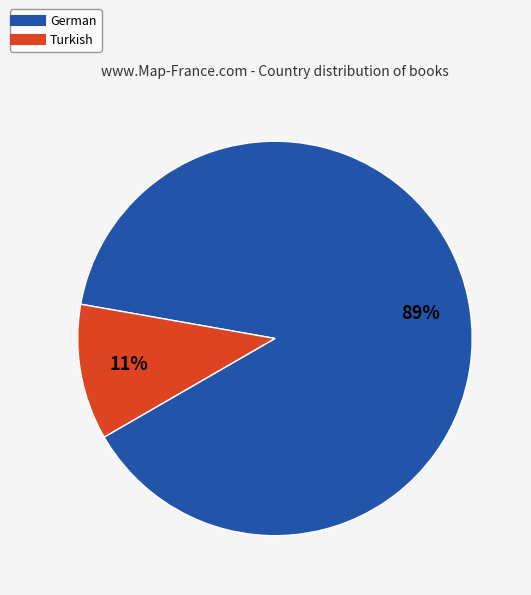

The Turkish slice represents 4% of the pie. True or false?

False